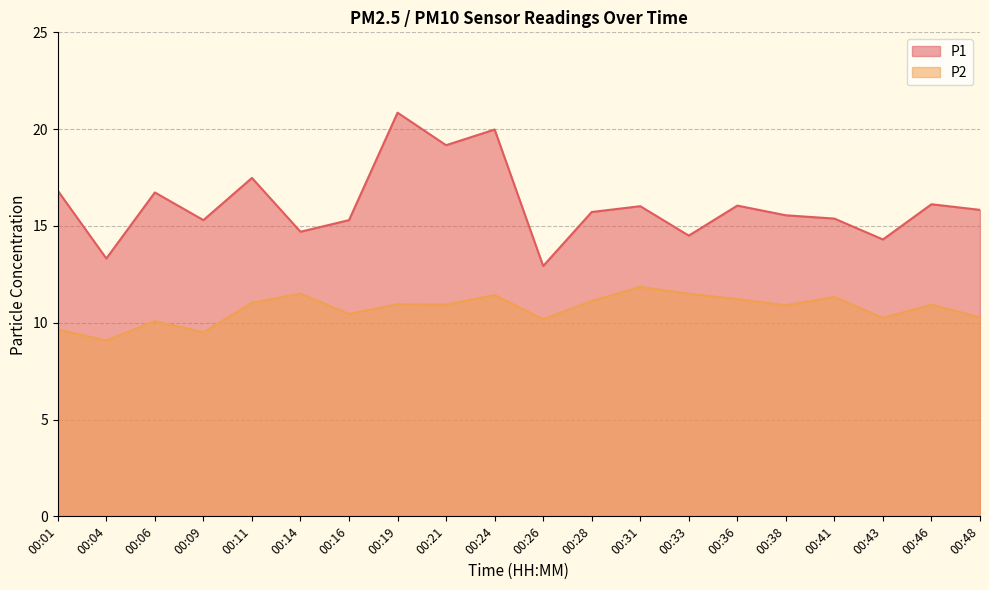

Which series has the largest total across all categories?

P1